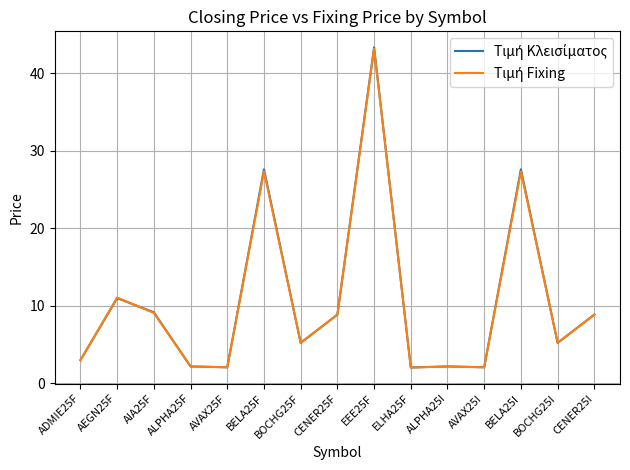

What position from the left is ADMIE25F?

1